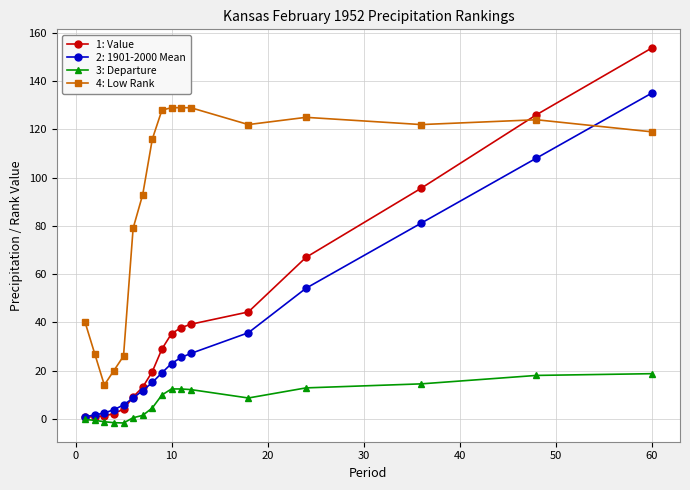

What is the maximum value shown in the chart?

153.7